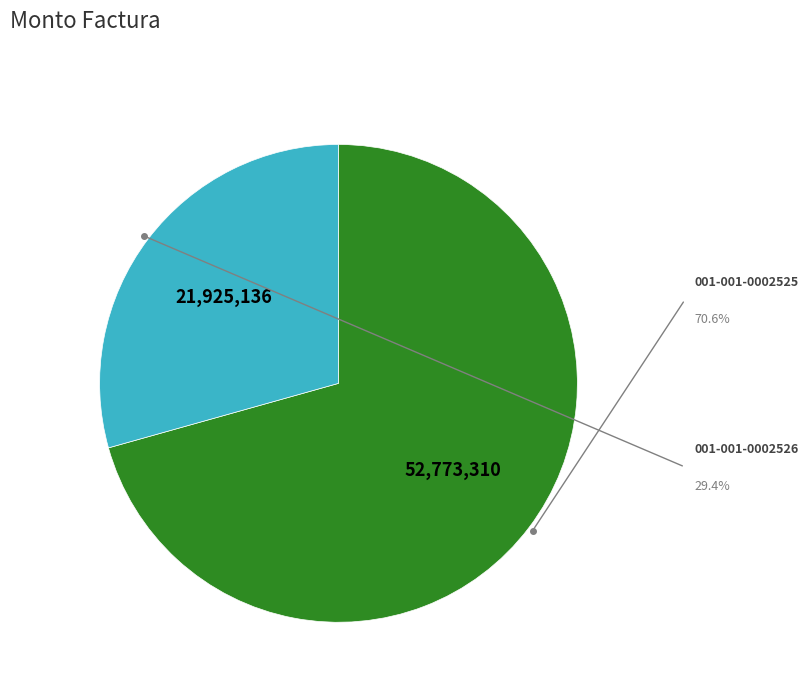

Does 001-001-0002525 account for over 50% of the chart?

Yes